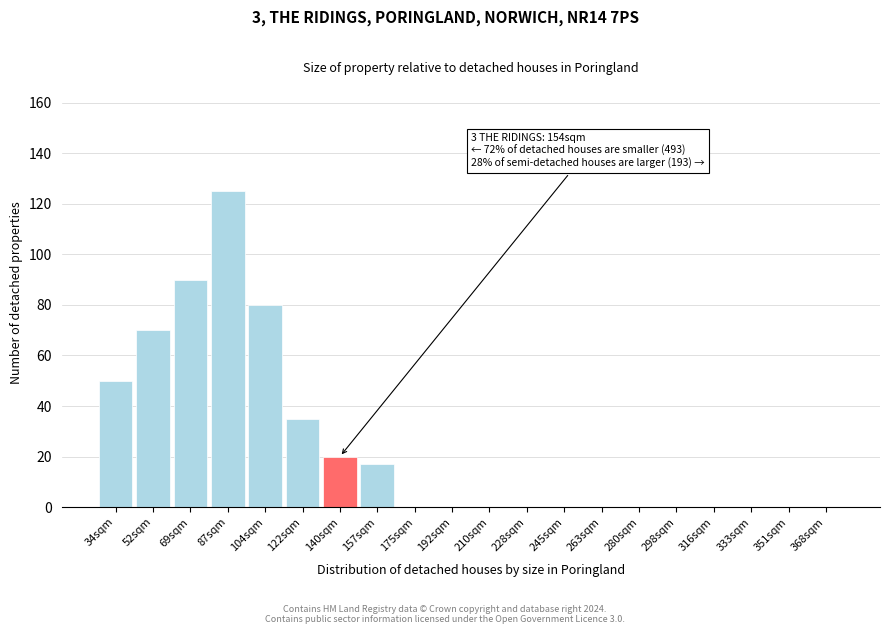

Reading left to right, transcribe all the data shown in this chart.

34sqm=50	52sqm=70	69sqm=90	87sqm=125	104sqm=80	122sqm=35	140sqm=20	157sqm=17	175sqm=0	192sqm=0	210sqm=0	228sqm=0	245sqm=0	263sqm=0	280sqm=0	298sqm=0	316sqm=0	333sqm=0	351sqm=0	368sqm=0